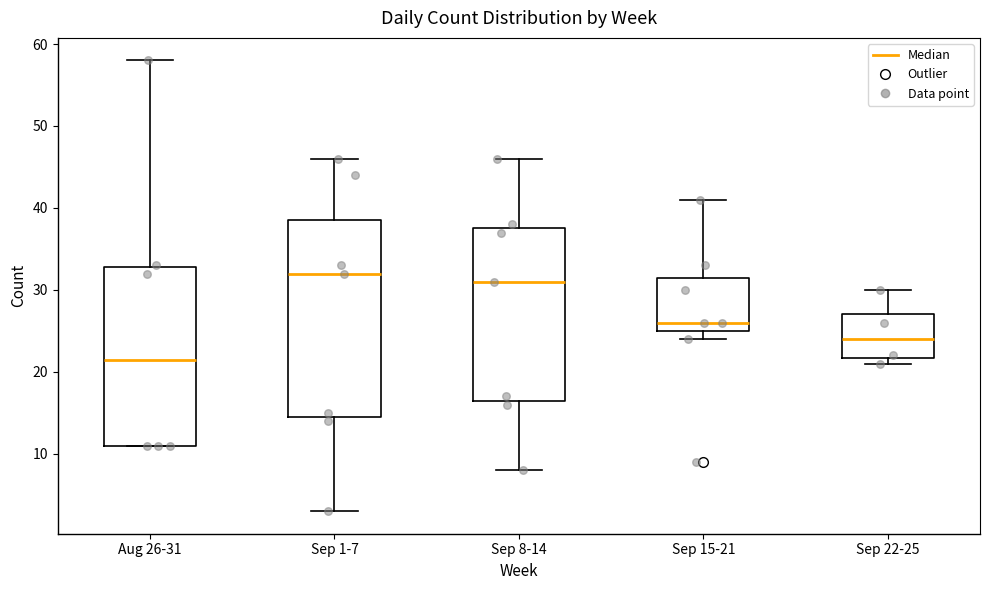

Reading left to right, read every box against the y-axis: the position of its median line, the range the box covers, and the ends of its whiskers. The values are not printed on the chart, so give them approximately, as read against the axis.

Aug 26-31: median 22, box 11 to 33, whiskers 11 to 58
Sep 1-7: median 32, box 15 to 39, whiskers 3 to 46
Sep 8-14: median 31, box 17 to 38, whiskers 8 to 46
Sep 15-21: median 26, box 25 to 32, whiskers 24 to 41
Sep 22-25: median 24, box 22 to 27, whiskers 21 to 30